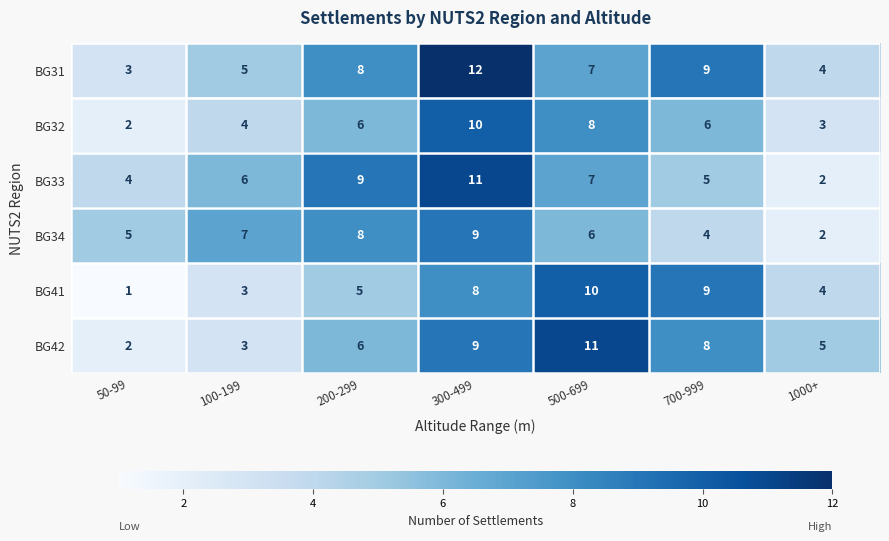

Which series has the largest total across all categories?

BG31